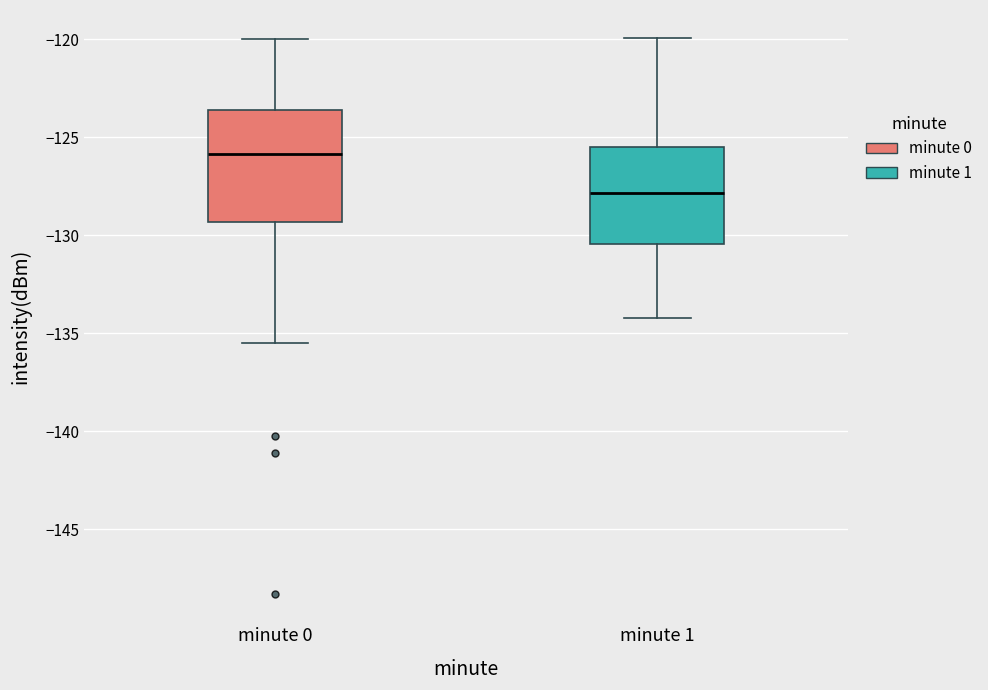

Where does the upper whisker of the box for minute 0 end on the y-axis? The values are not printed on the chart, so give them approximately, as read against the axis.

-120.0